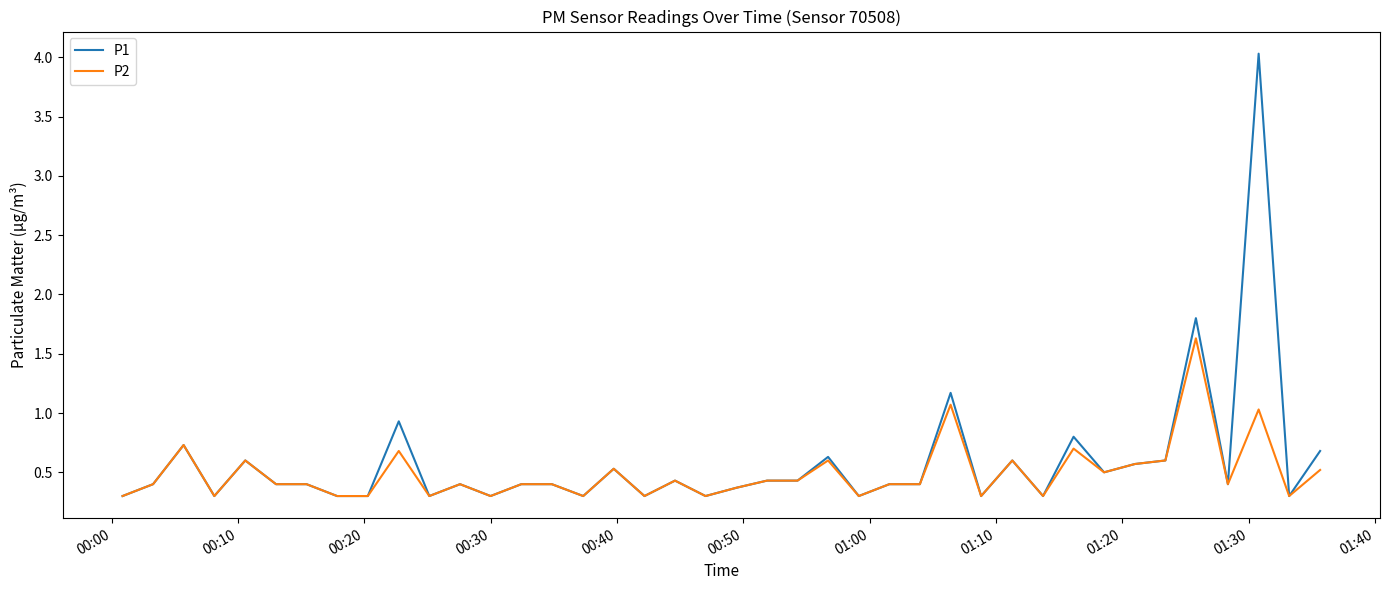

Rank the series by their maximum value, from lowest to highest.

P2, P1